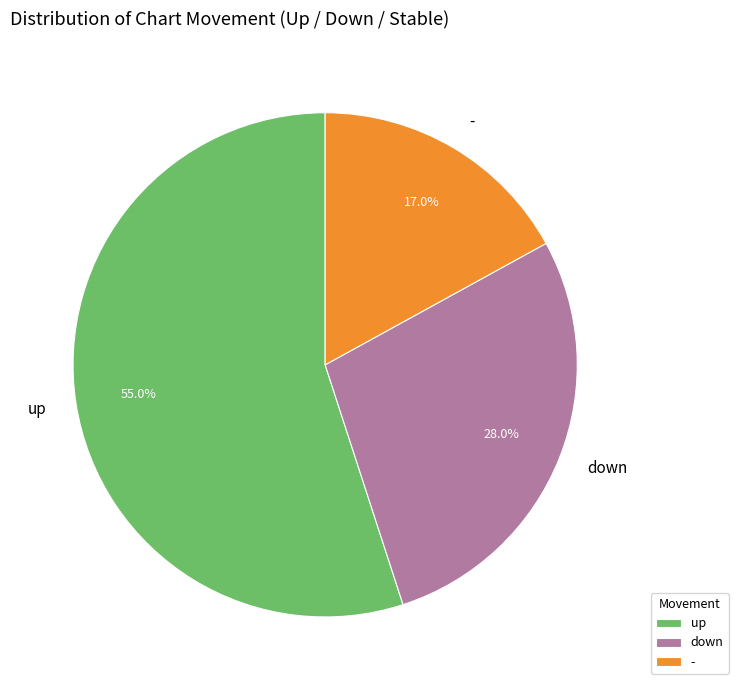

How many segments does this pie chart have?

3